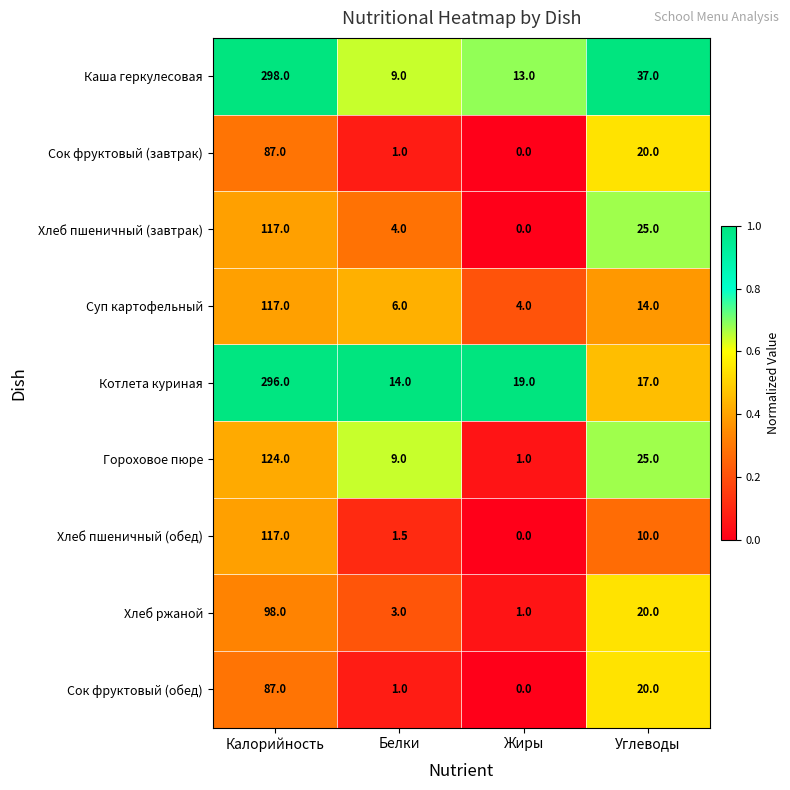

How many data points does each series have?

4